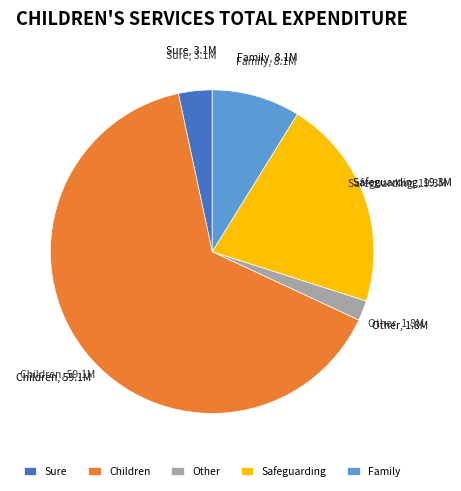

Do Safeguarding and Family together represent more than half of the pie?

No